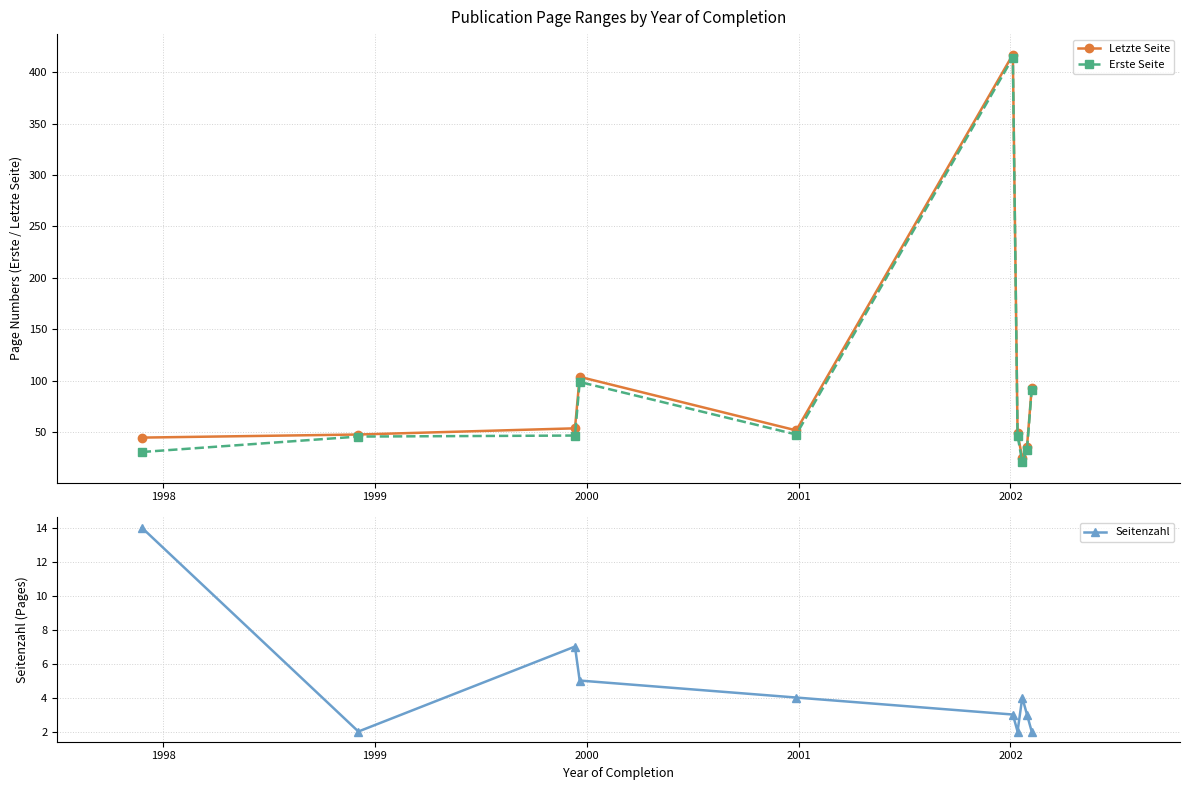

How many interior local valleys does the Seitenzahl series have?

2